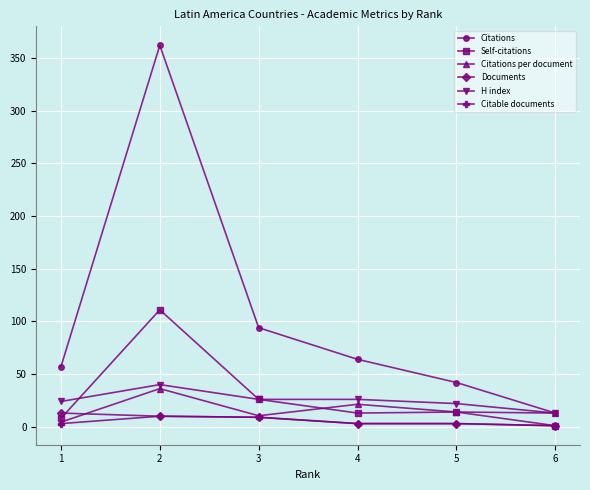

What is the spread (max minus min) of values at 1?

54.0